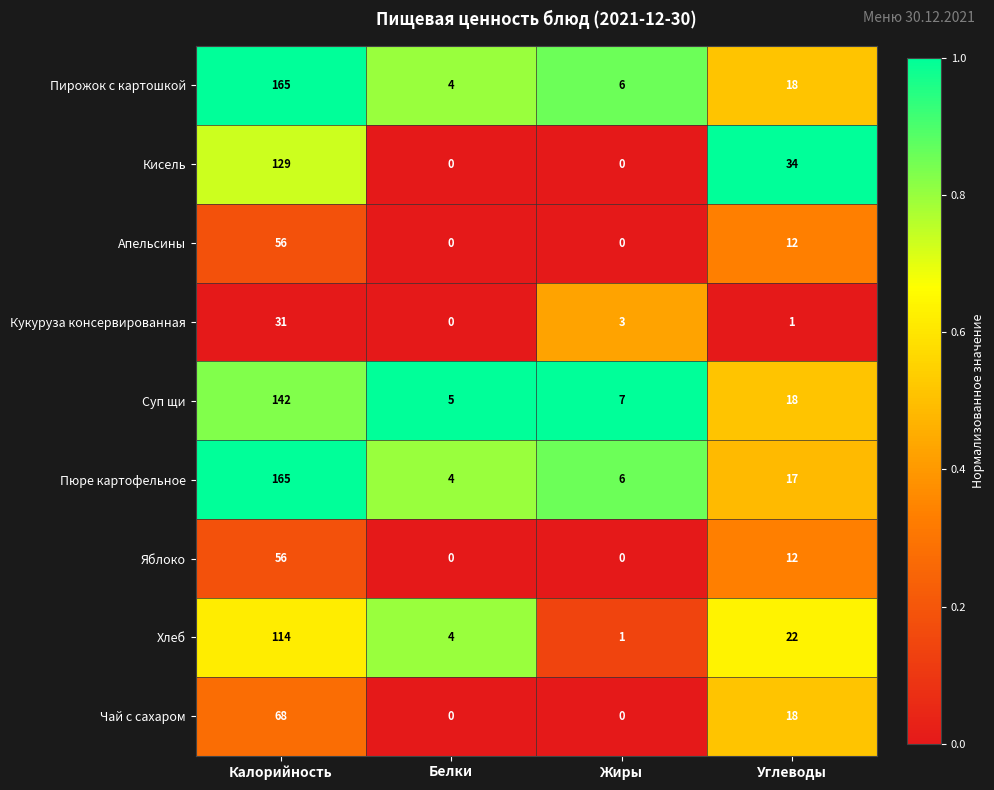

List the labels in order of Суп щи value, largest first.

Калорийность, Углеводы, Жиры, Белки